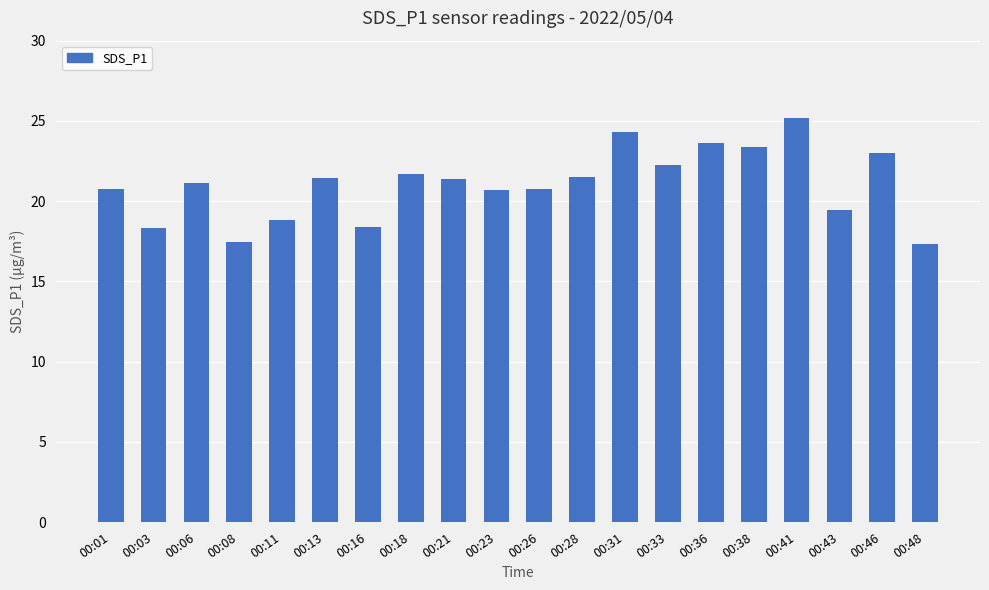

What is the greatest value displayed?

25.2